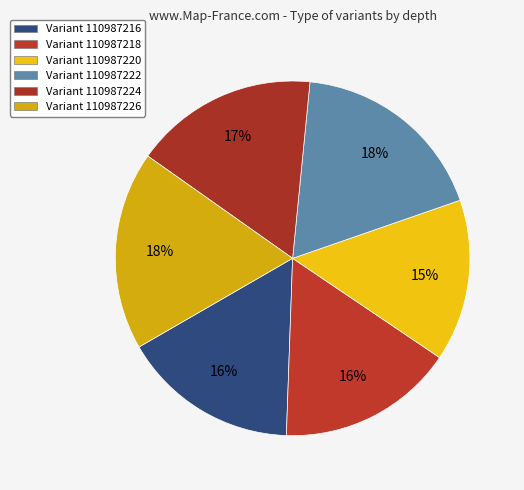

Rank the categories by value from highest to lowest.

110987222, 110987226, 110987224, 110987216, 110987218, 110987220